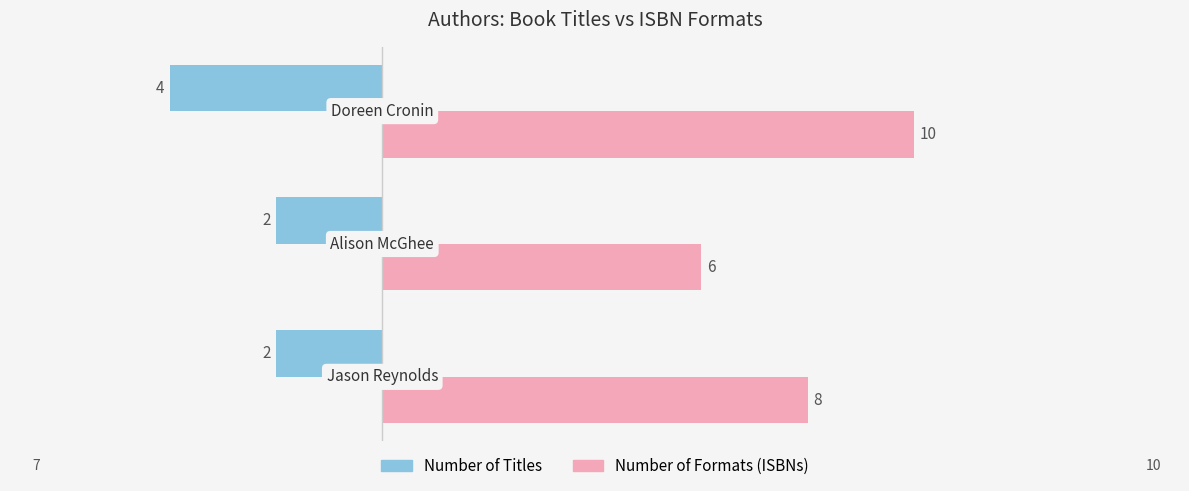

What is the average value of the Number of Titles series?

-3